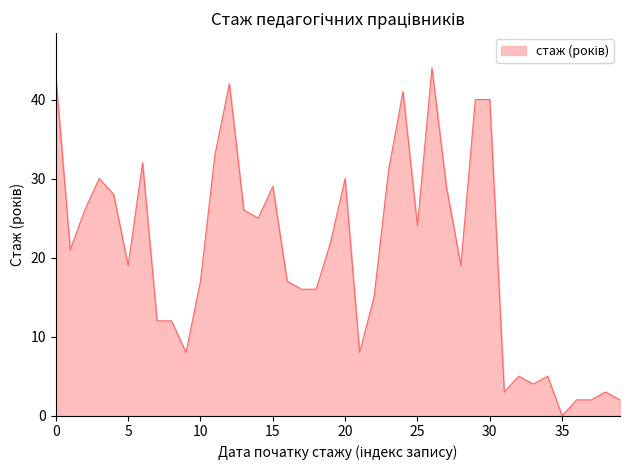

What is the maximum value shown in the chart?

44